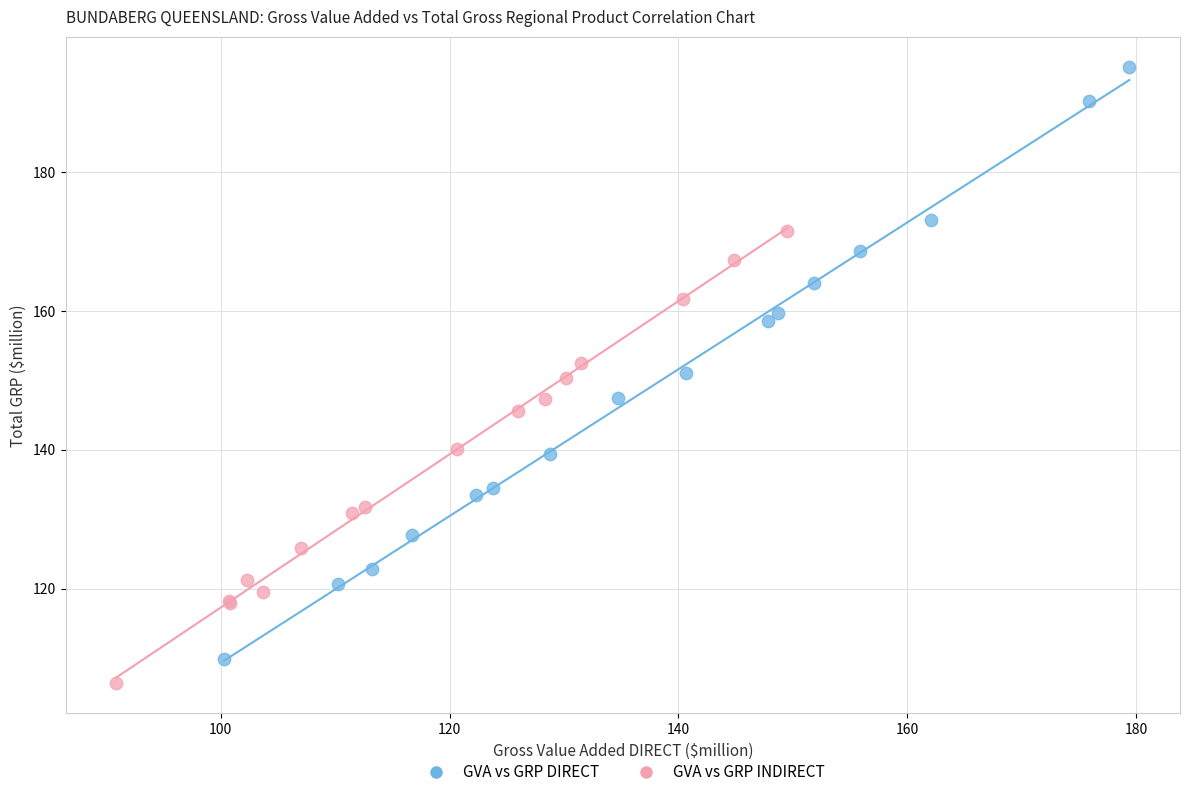

Which series reaches the maximum Y coordinate?

GVA vs GRP DIRECT